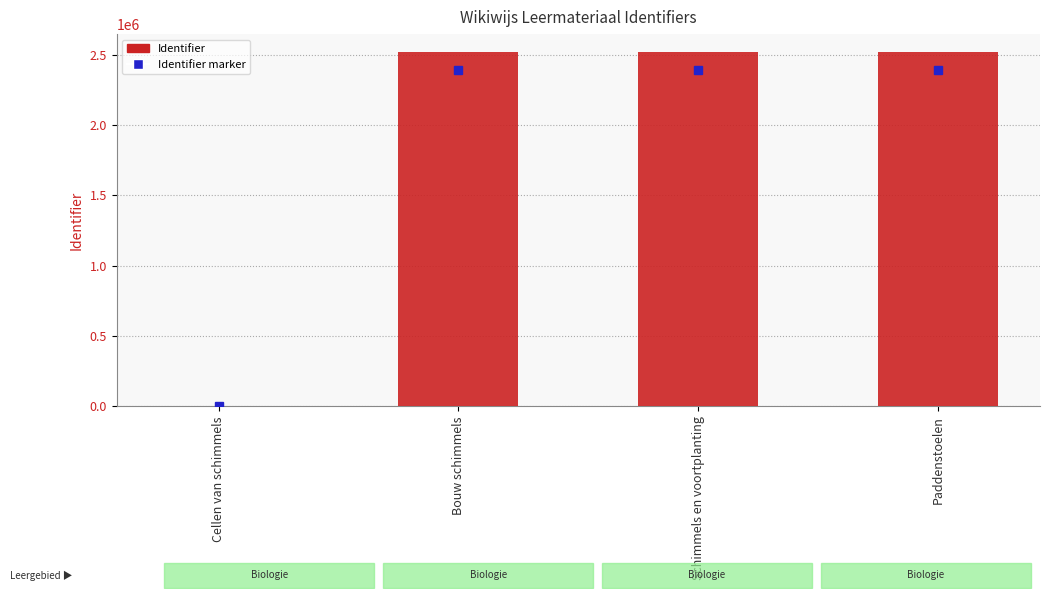

What is the sum of the values at Cellen van schimmels and Bouw schimmels?

2519769